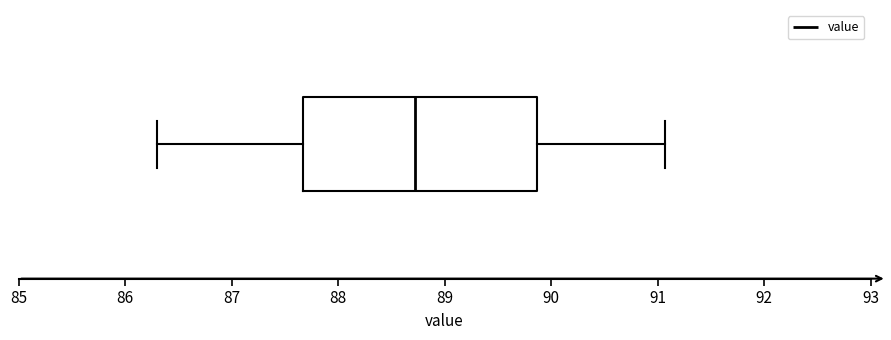

Read this box plot against the x-axis: the position of the median line, the range covered by the box, and the ends of both whiskers. The values are not printed on the chart, so give them approximately, as read against the axis.

median 88.7, box 87.7 to 89.9, whiskers 86.3 to 91.1